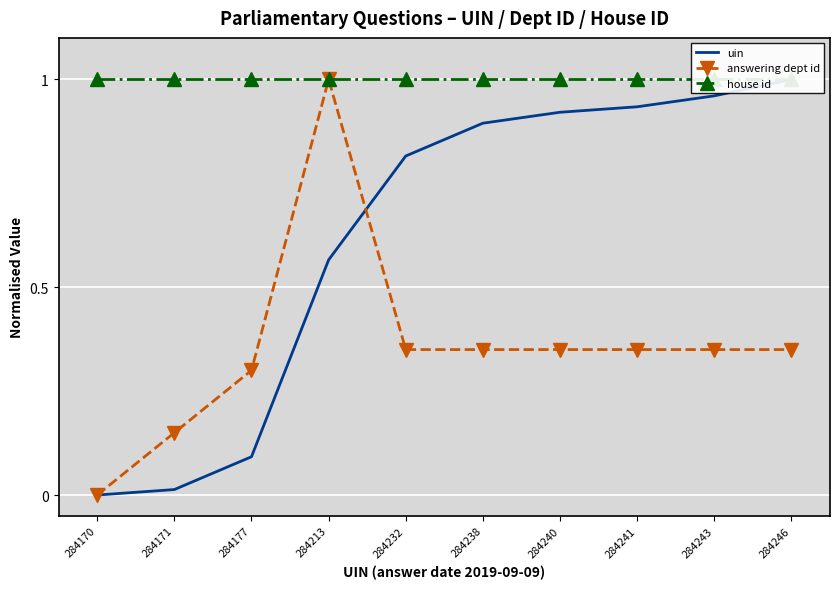

Between which two adjacent categories do uin and answering dept id first intersect?

284213 and 284232